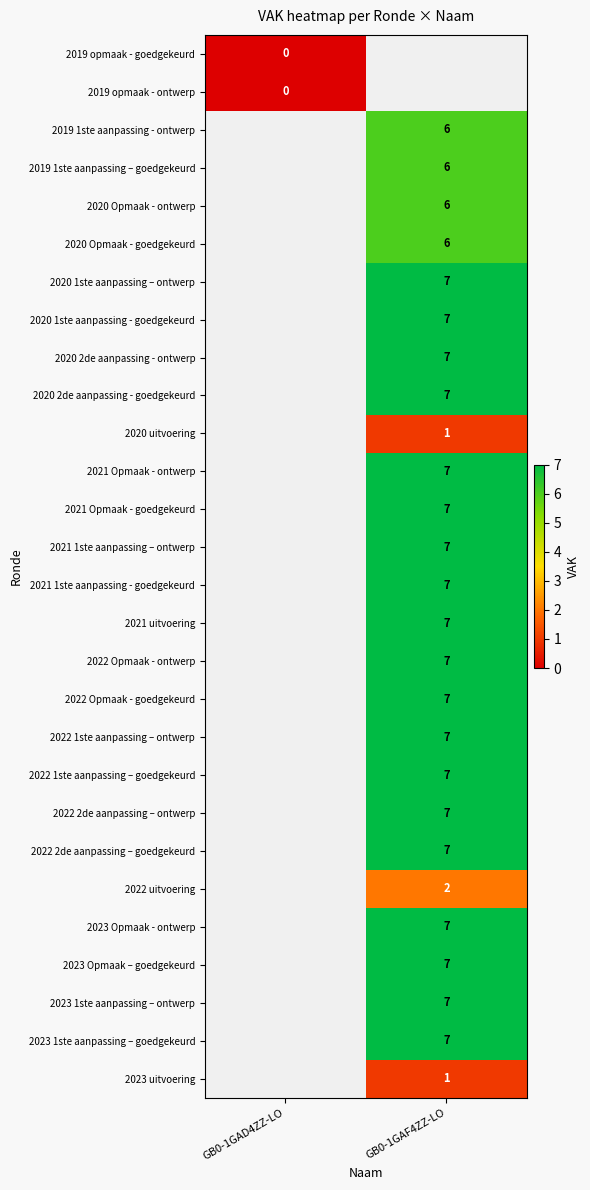

The 2019 1ste aanpassing – goedgekeurd series shows 6 at GB0-1GAF4ZZ-LO. True or false?

True